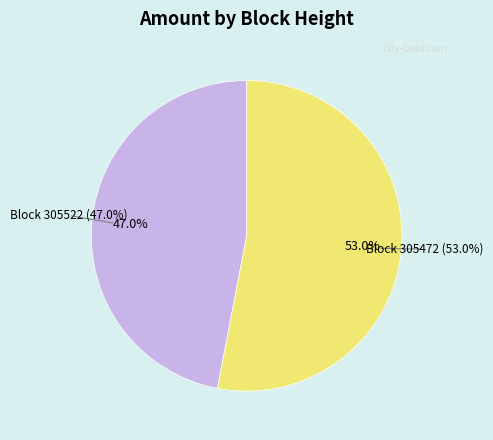

How many segments does this pie chart have?

2